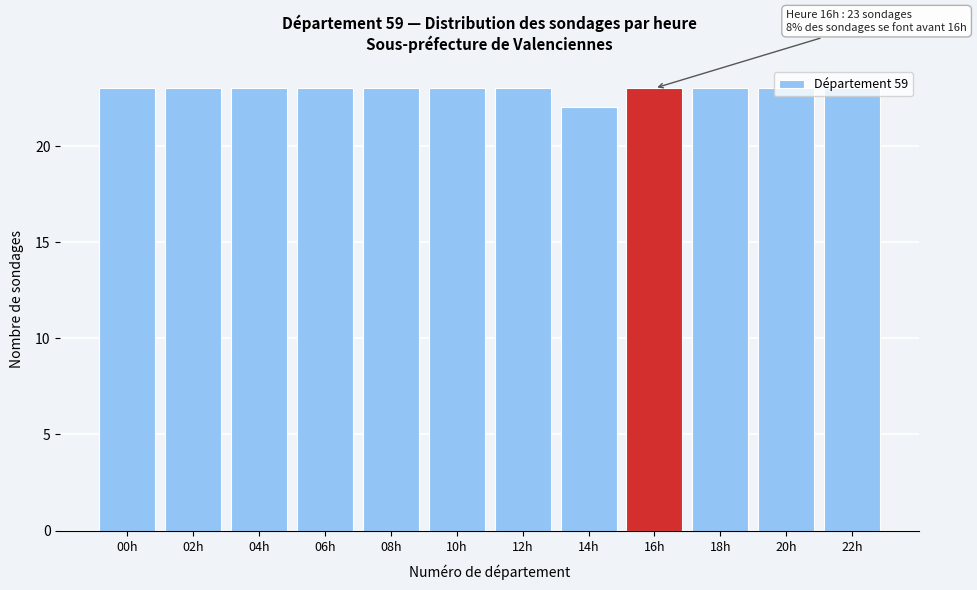

What is the ratio of the value at 16h to the value at 12h?

1.0